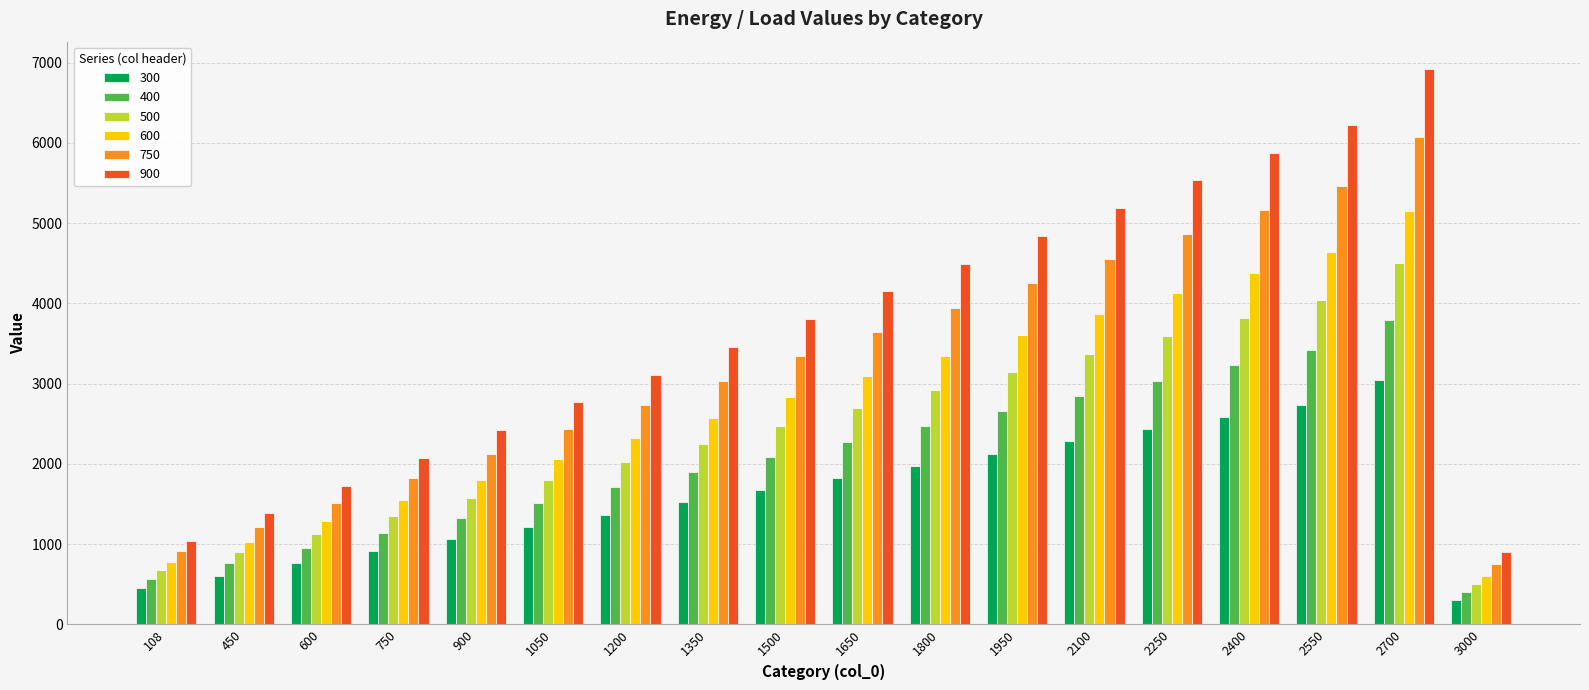

Reading right to left, transcribe all the data shown in this chart.

300: 300	3039	2735	2583	2431	2279	2127	1975	1823	1671	1520	1368	1216	1064	912	760	608	456
400: 400	3795	3416	3226	3036	2846	2657	2467	2277	2087	1898	1708	1518	1328	1139	949	759	569
500: 500	4497	4047	3822	3598	3373	3148	2923	2698	2473	2249	2024	1799	1574	1349	1124	899	675
600: 600	5154	4639	4381	4123	3866	3608	3350	3092	2835	2577	2319	2062	1804	1546	1289	1031	773
750: 750	6072	5465	5161	4858	4554	4250	3947	3643	3340	3036	2732	2429	2125	1822	1518	1214	911
900: 900	6915	6224	5878	5532	5186	4841	4495	4149	3803	3458	3112	2766	2420	2075	1729	1383	1037